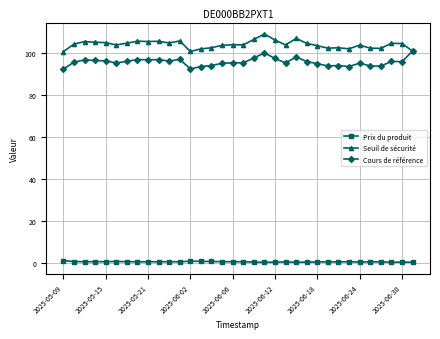

True or false: Seuil de sécurité and Prix du produit intersect in this chart.

False